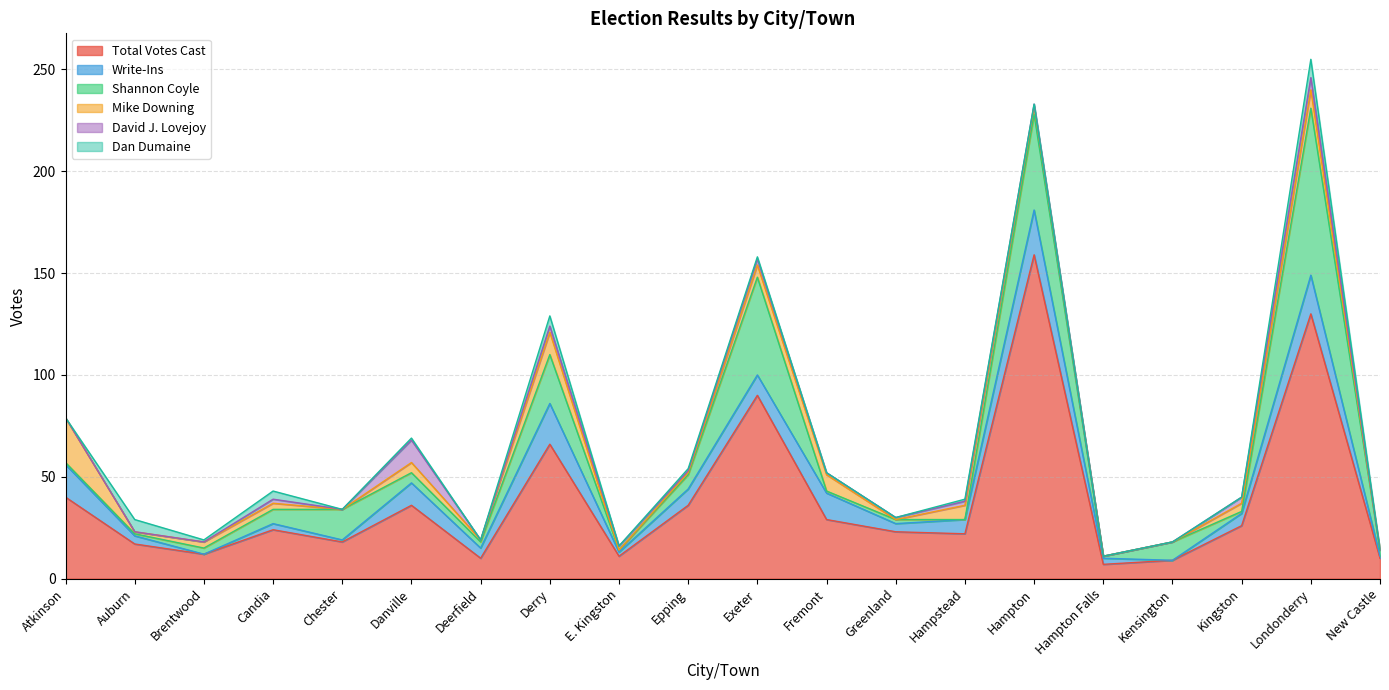

The value of Dan Dumaine at Exeter is 1. True or false?

False